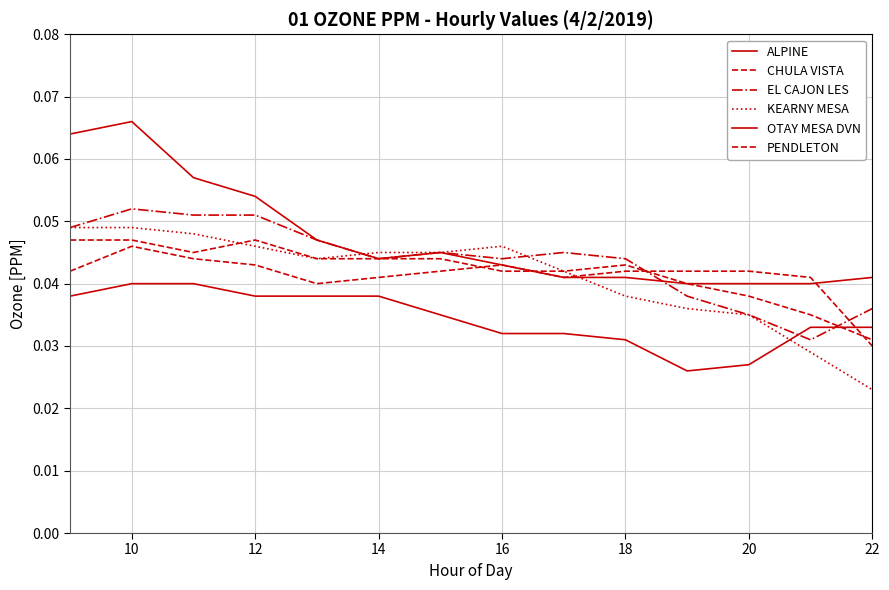

How many lines are shown in the chart?

6